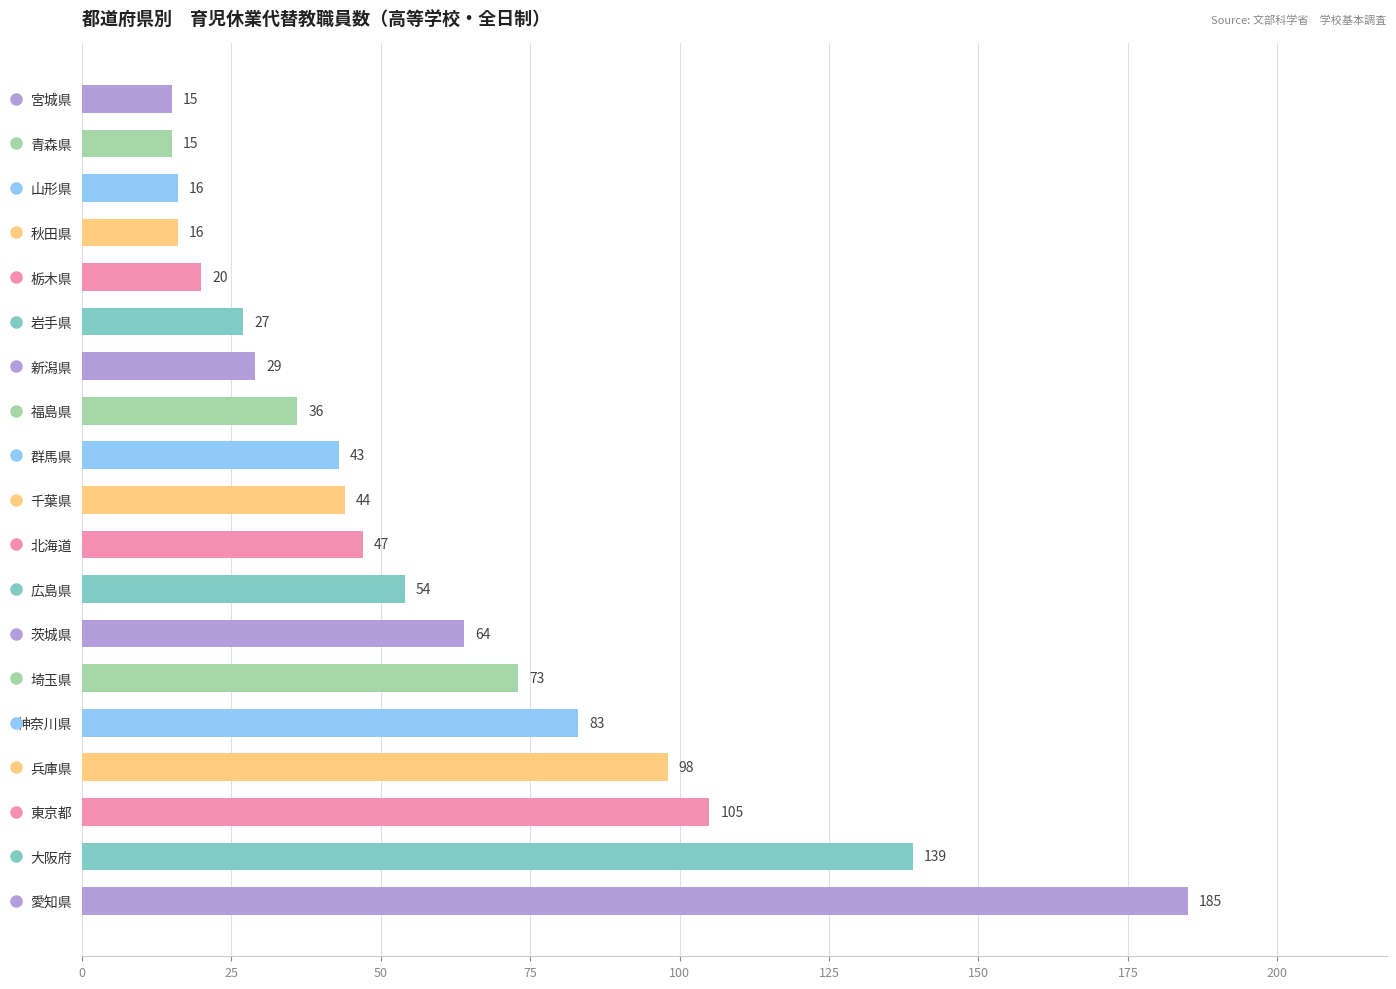

What is the average value?

58